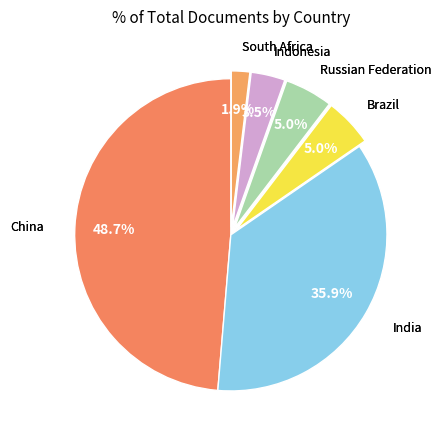

How many segments does this pie chart have?

6